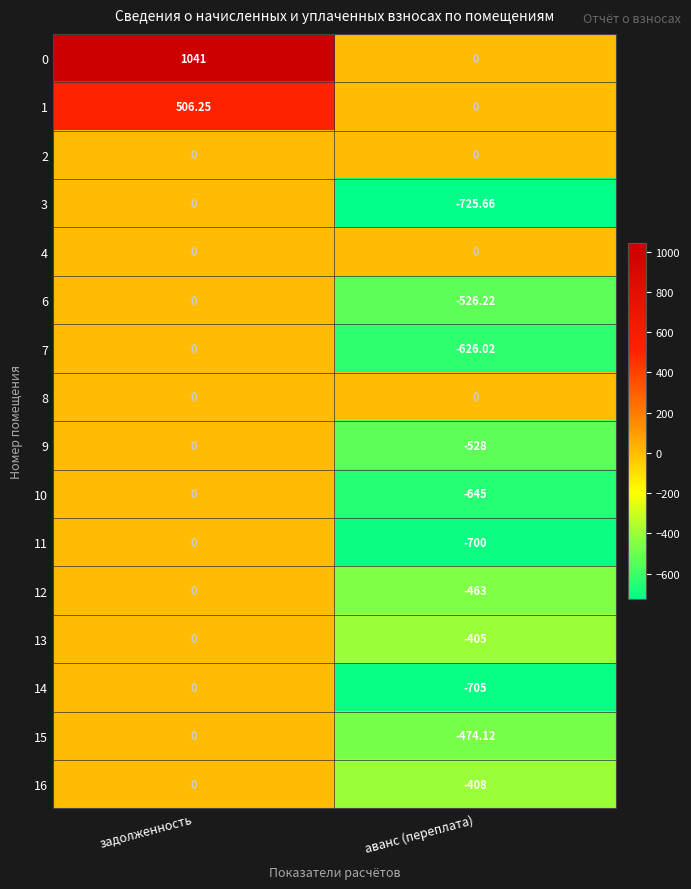

List the labels in order of 3 value, smallest first.

аванс (переплата), задолженность